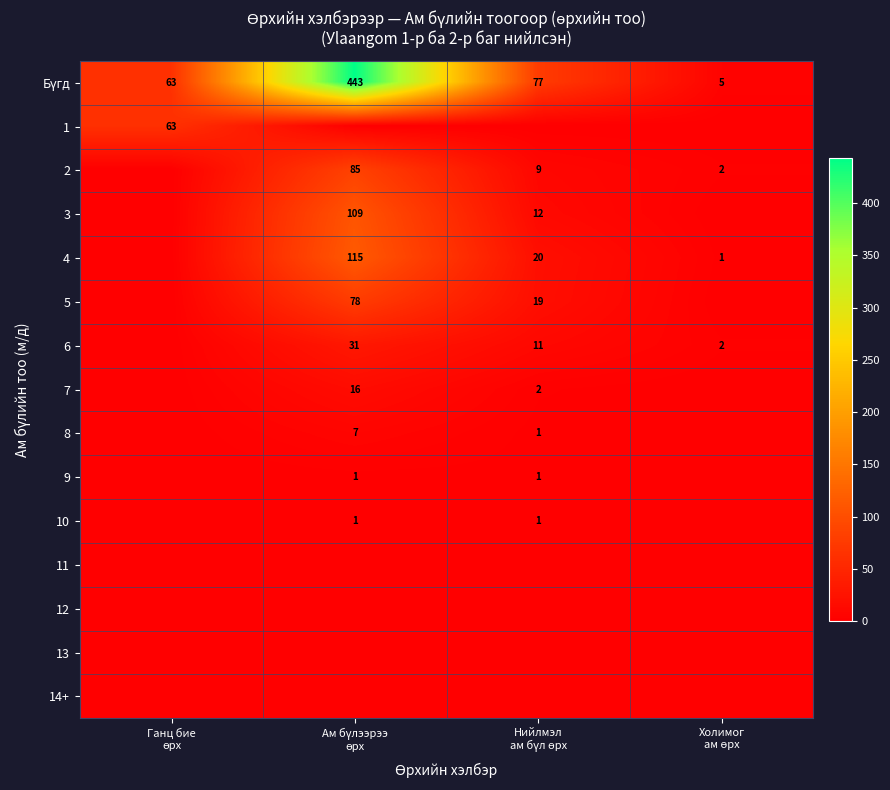

True or false: 7 has a value of 16 at Ам бүлээрээ өрх.

True